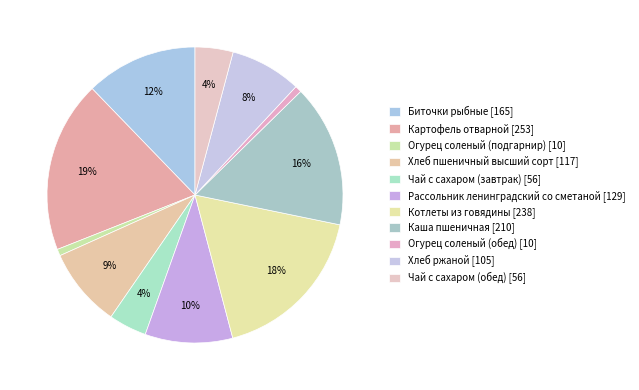

True or false: Каша пшеничная accounts for 9% of the total.

False